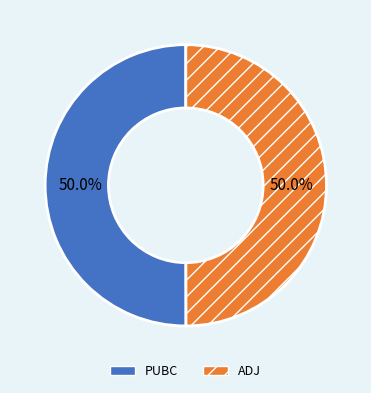

To the nearest percent, what is the combined percentage of PUBC and ADJ?

100%